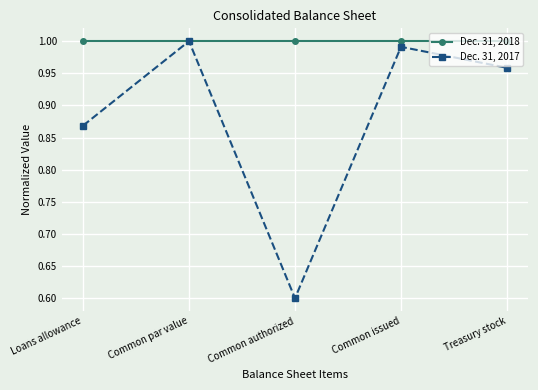

Which series has the widest spread of values?

Dec. 31, 2017